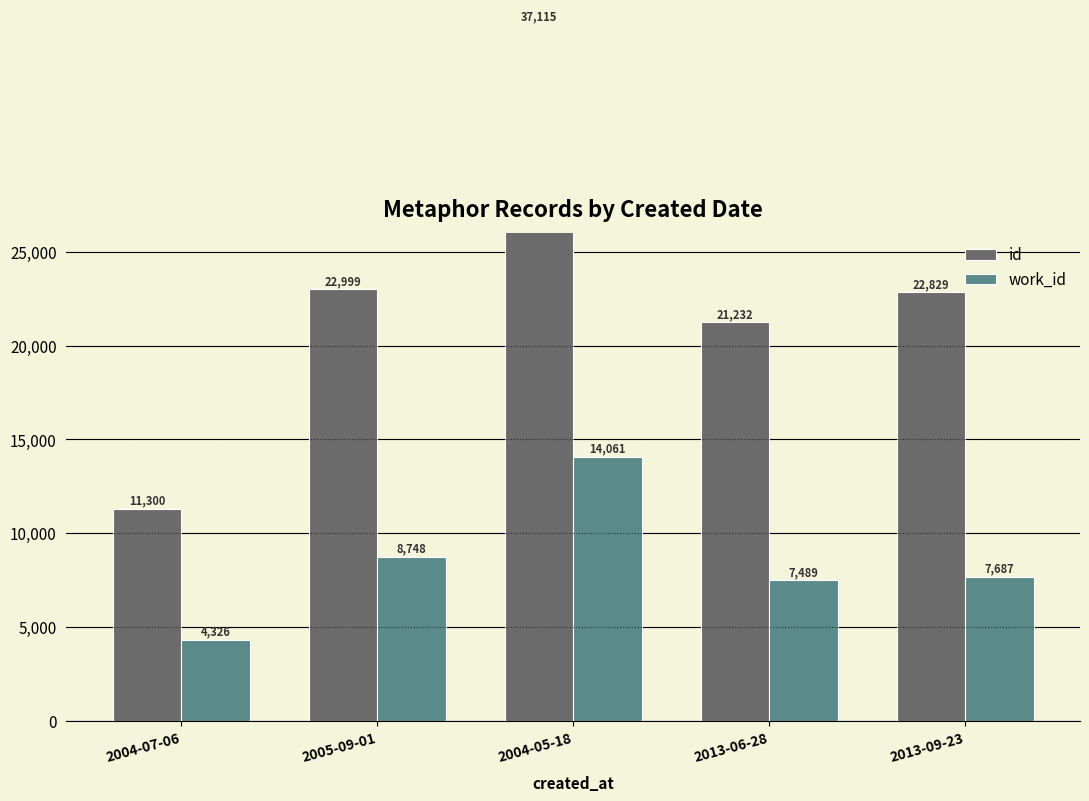

Reading left to right, extract all data points from this chart.

id: 2004-07-06=11300	2005-09-01=22999	2004-05-18=37115	2013-06-28=21232	2013-09-23=22829
work_id: 2004-07-06=4326	2005-09-01=8748	2004-05-18=14061	2013-06-28=7489	2013-09-23=7687